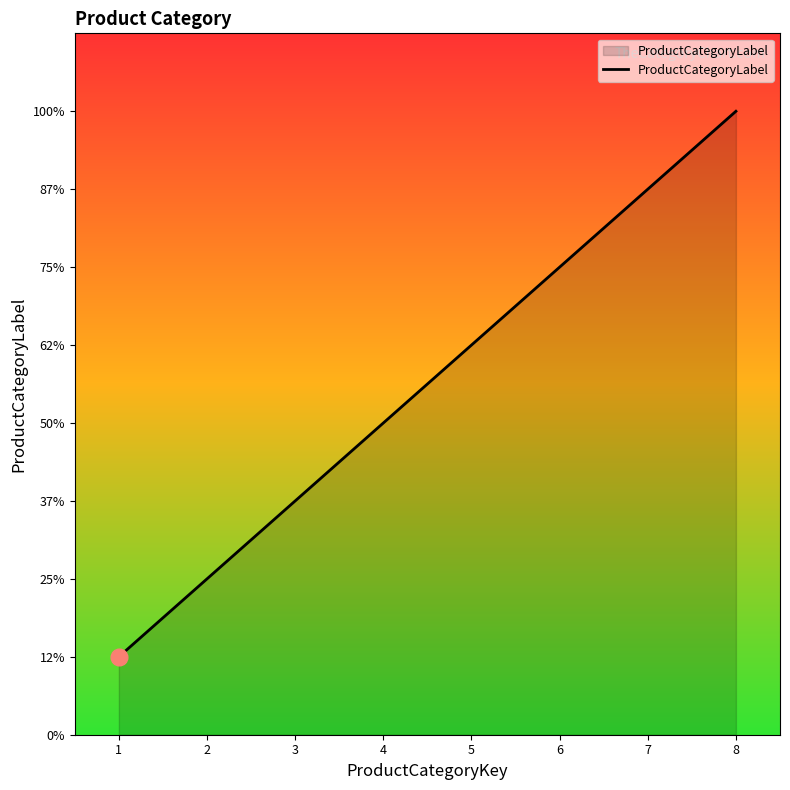

Reading right to left, extract all data points from this chart.

8=8	7=7	6=6	5=5	4=4	3=3	2=2	1=1